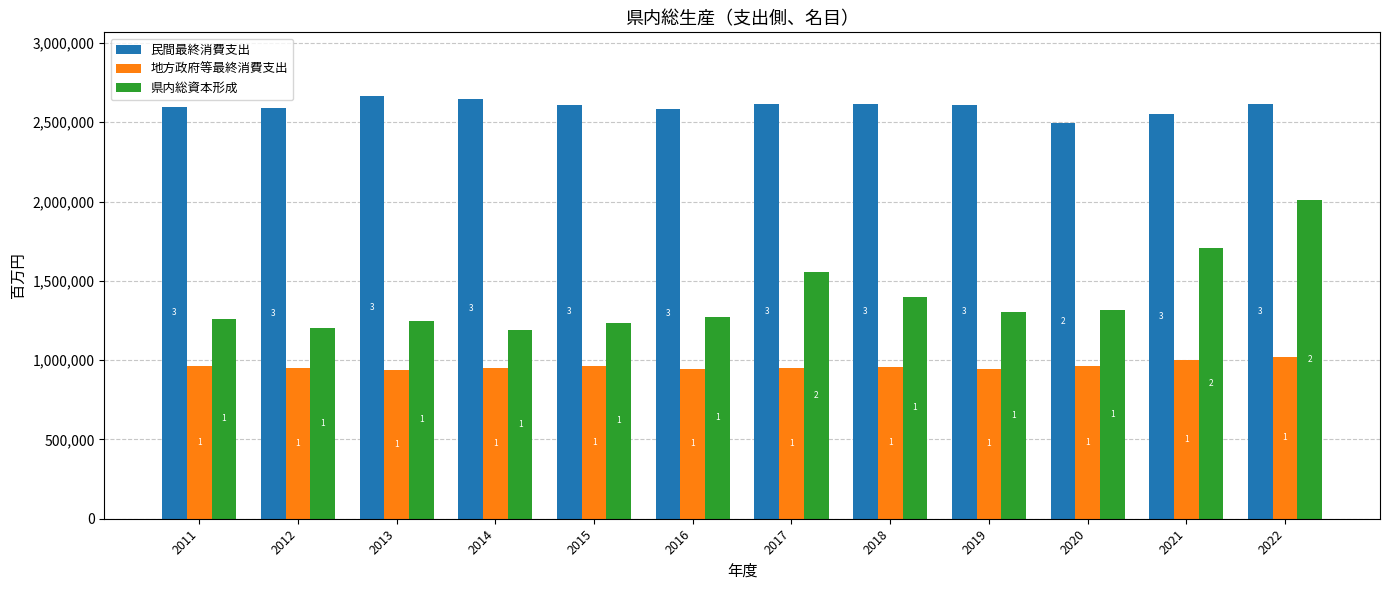

How many bars are there in each group?

3